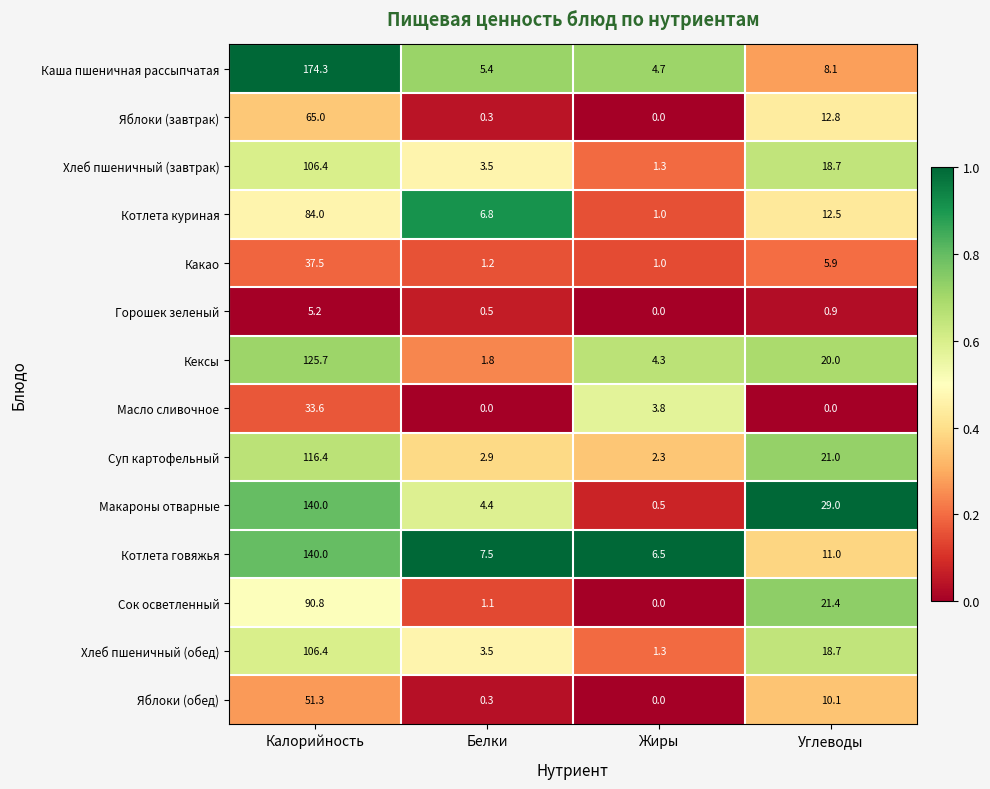

What is the difference between the highest and lowest values at Калорийность?

169.1